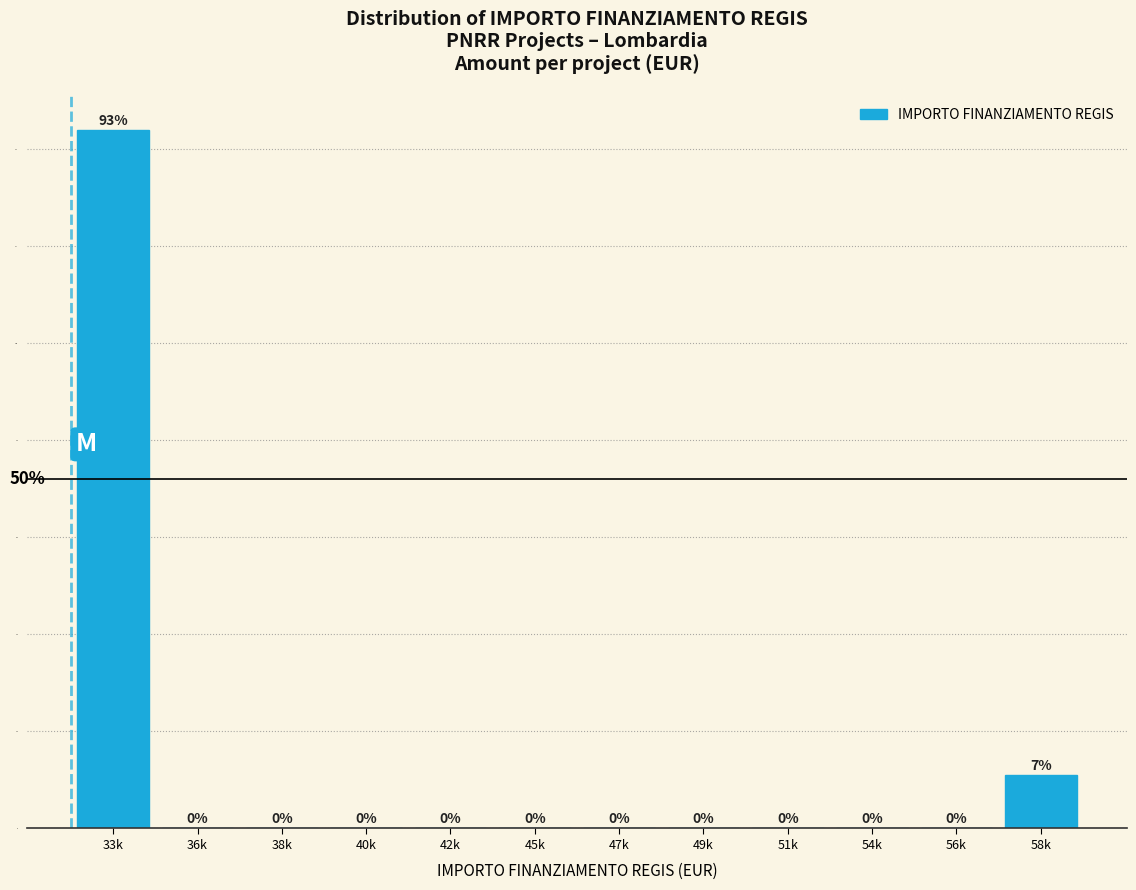

Reading left to right, transcribe all the data shown in this chart.

33k=144	36k=0	38k=0	40k=0	42k=0	45k=0	47k=0	49k=0	51k=0	54k=0	56k=0	58k=11